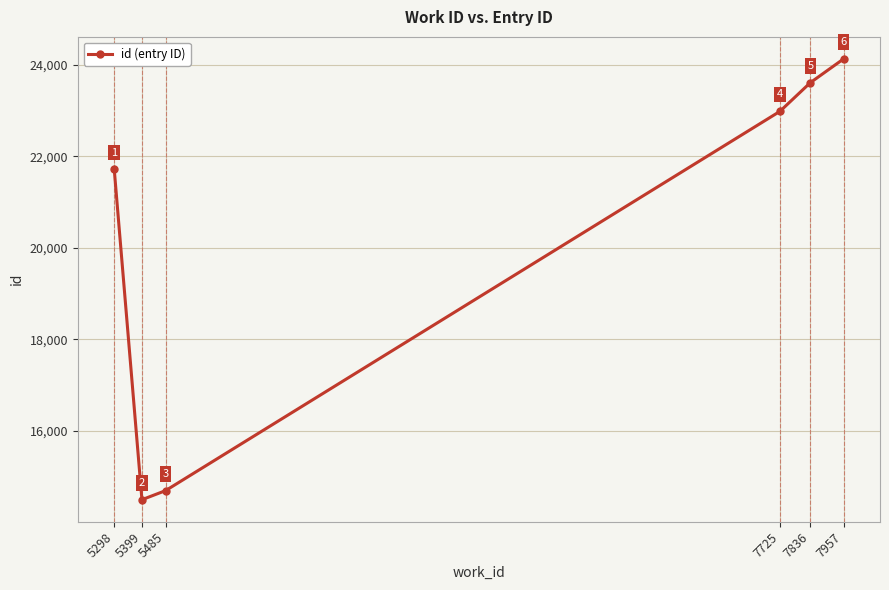

What is the value of the 4th point from the left?

22983